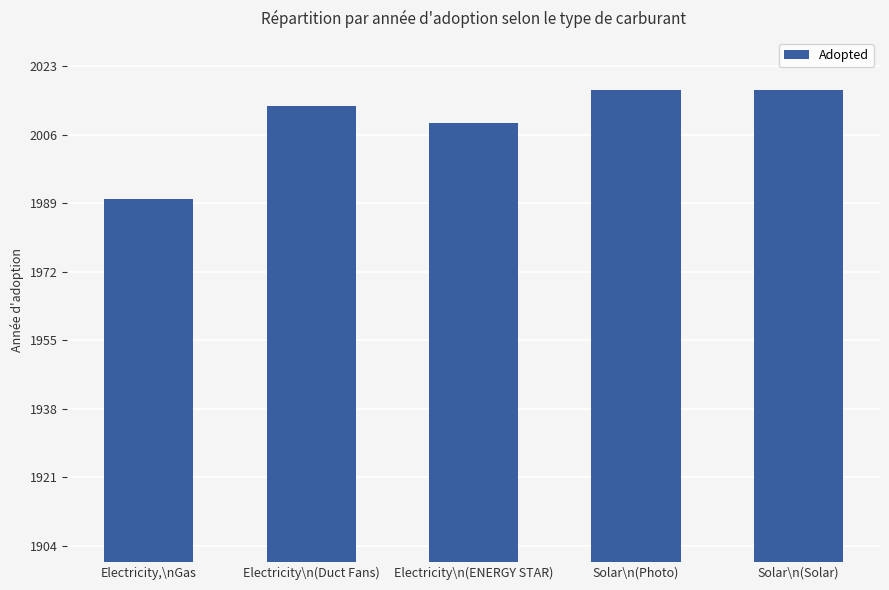

Are the bars horizontal?

No